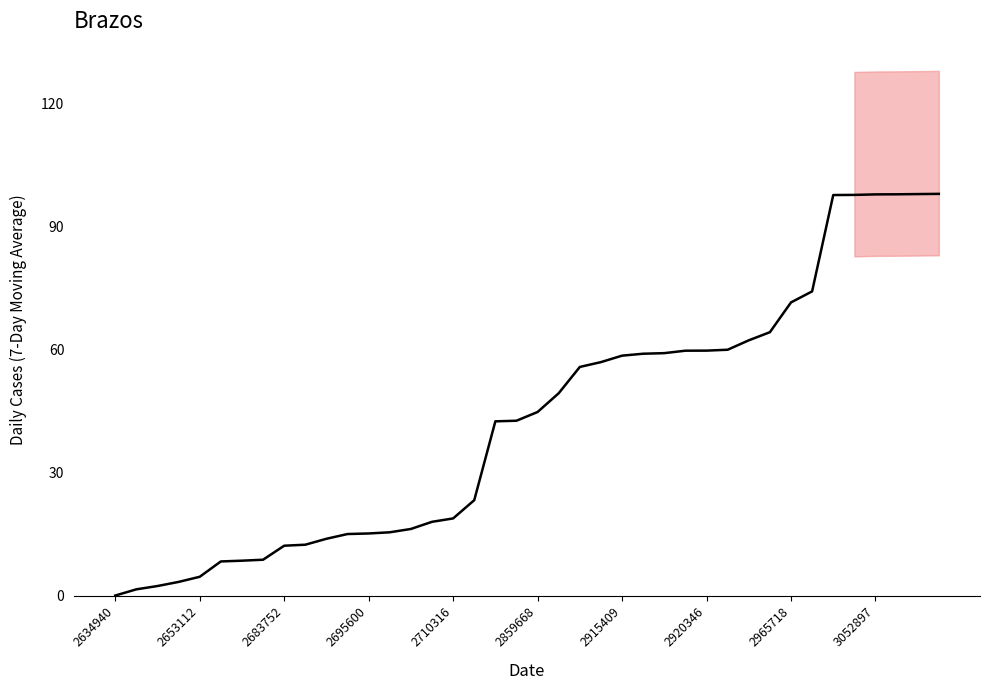

True or false: there are more than 0 points higher than both neighbors.

False